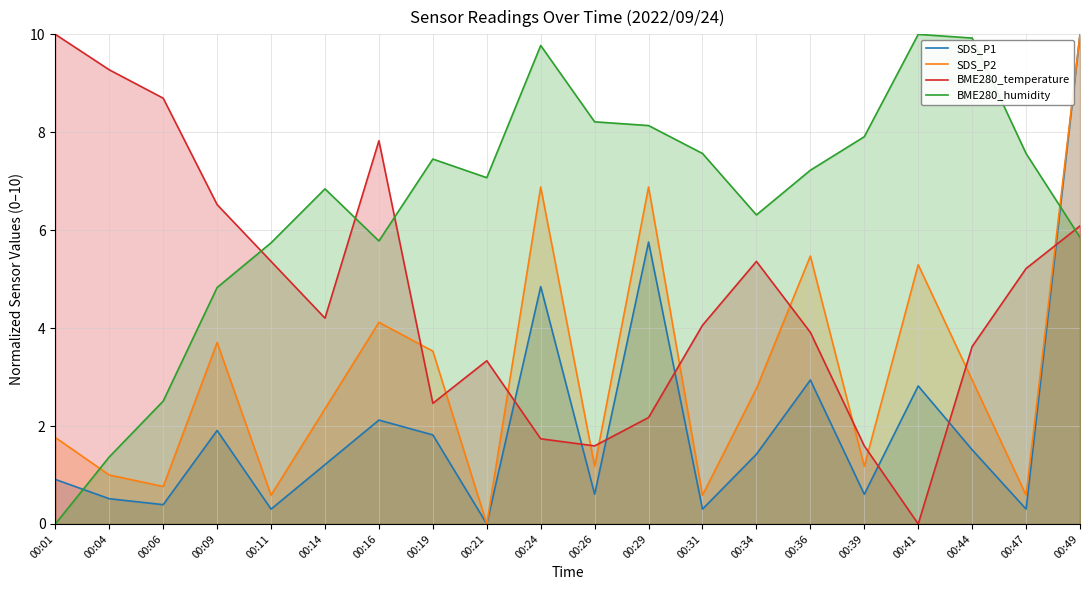

Which series has the widest spread of values?

SDS_P1